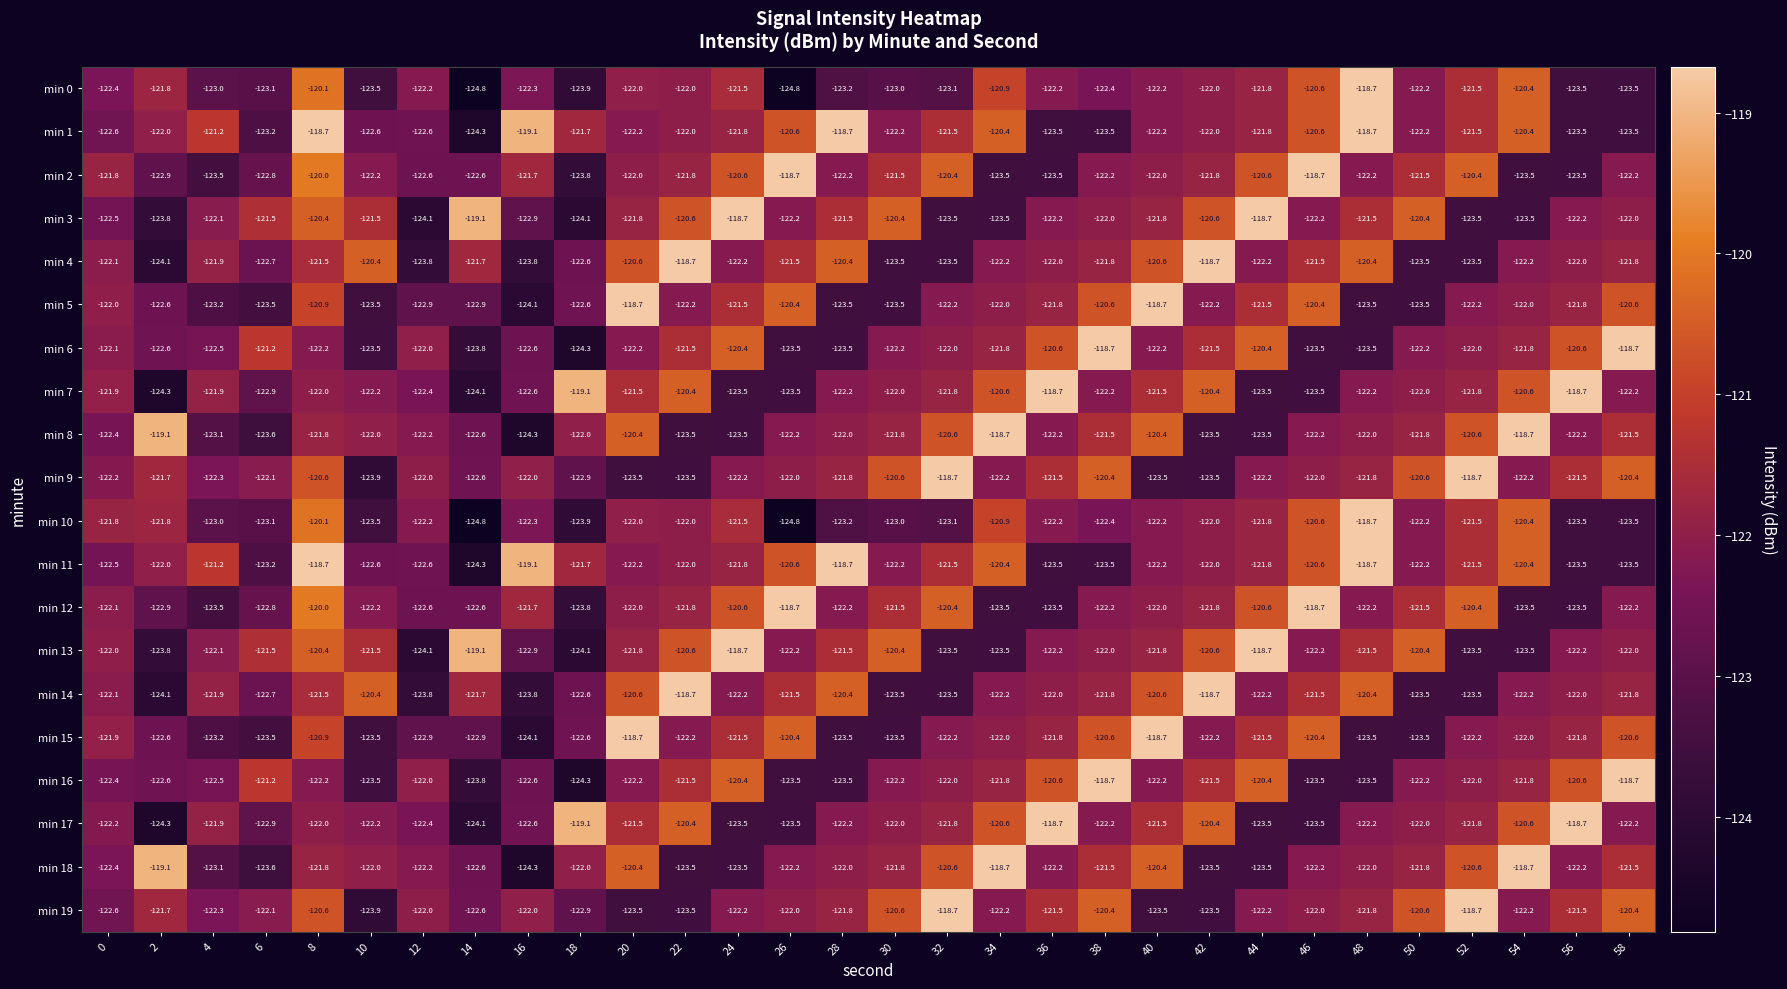

What is the difference between the second highest and second lowest values in the min 12 series?

4.8